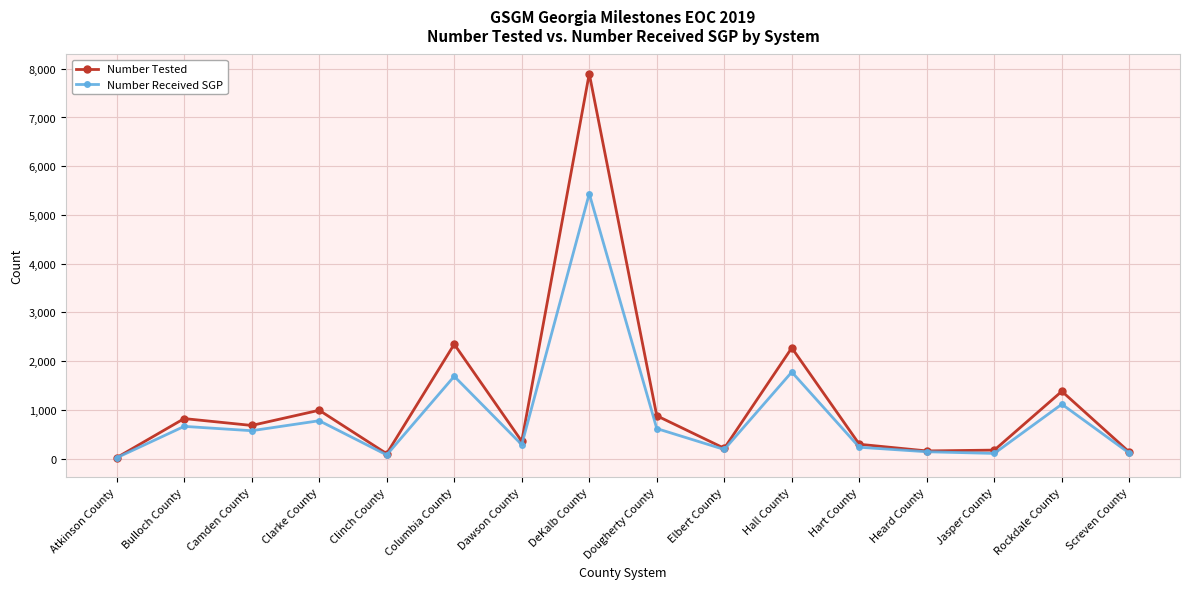

Between Dougherty County and Screven County, which series saw the biggest shift?

Number Tested